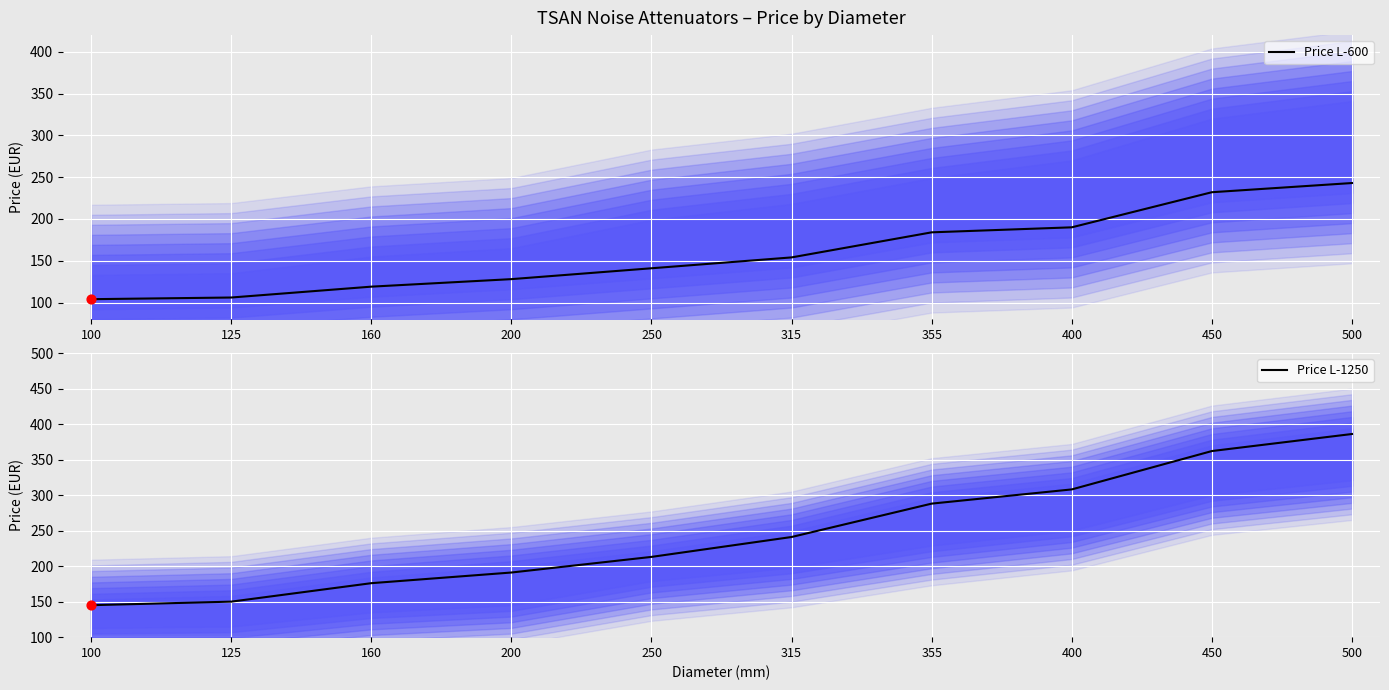

Which series has the widest spread of Y values?

Price L-1250